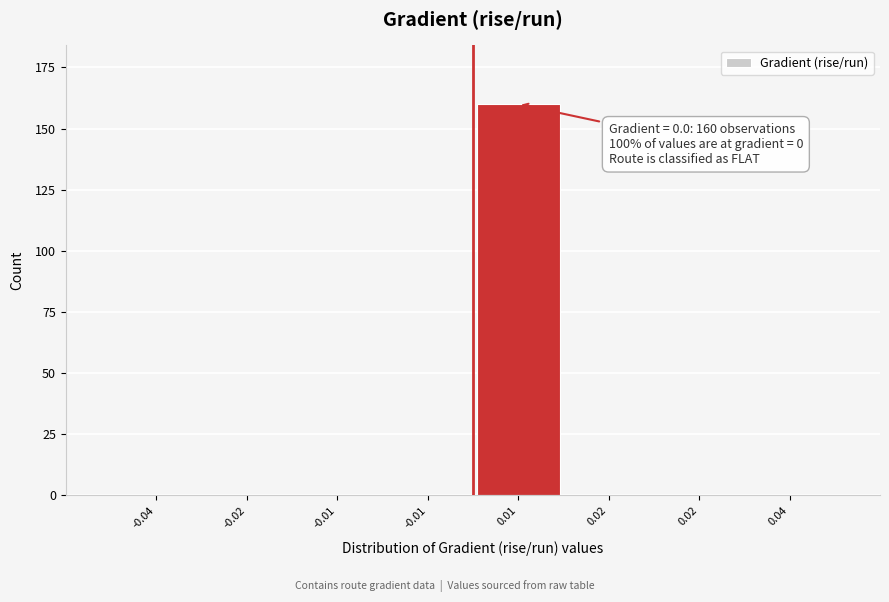

Count the number of categories in the chart.

8